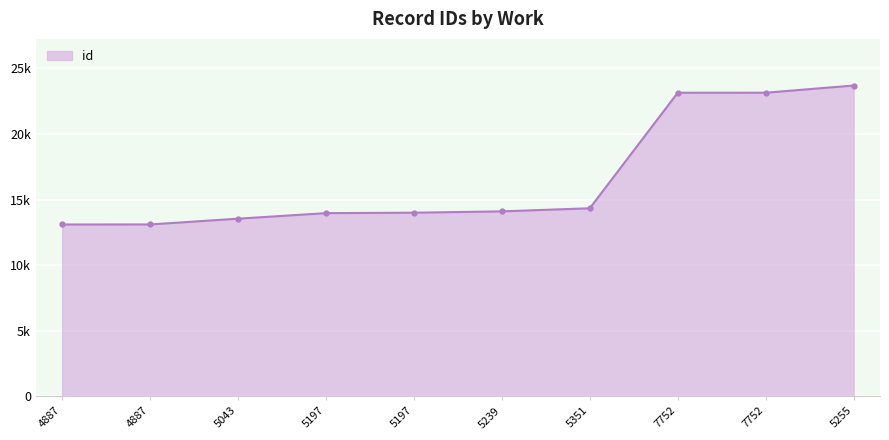

Which category has the highest value across all series?

5255